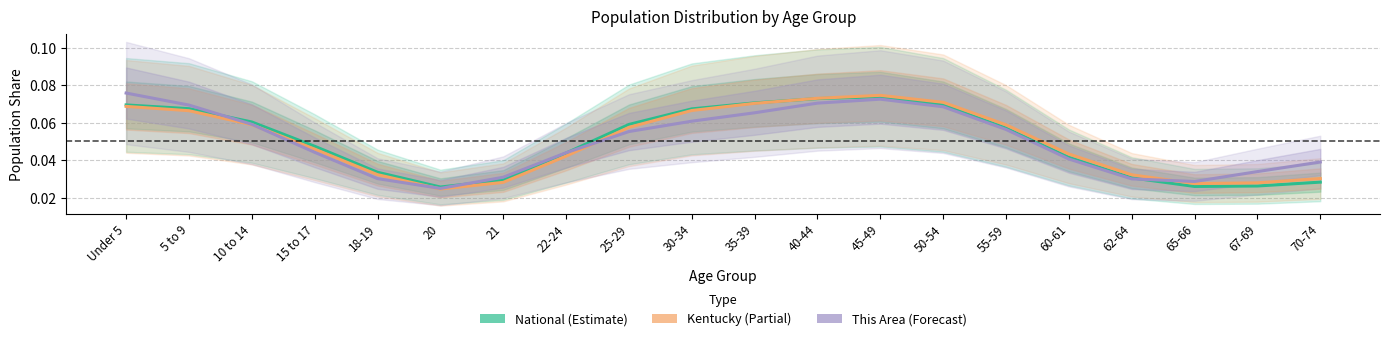

In National (Estimate), how many points are lower than both neighbors (excluding endpoints)?

2